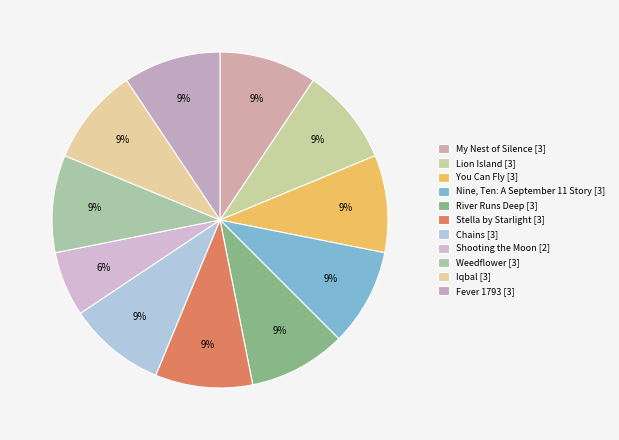

Does any single category account for the majority?

No